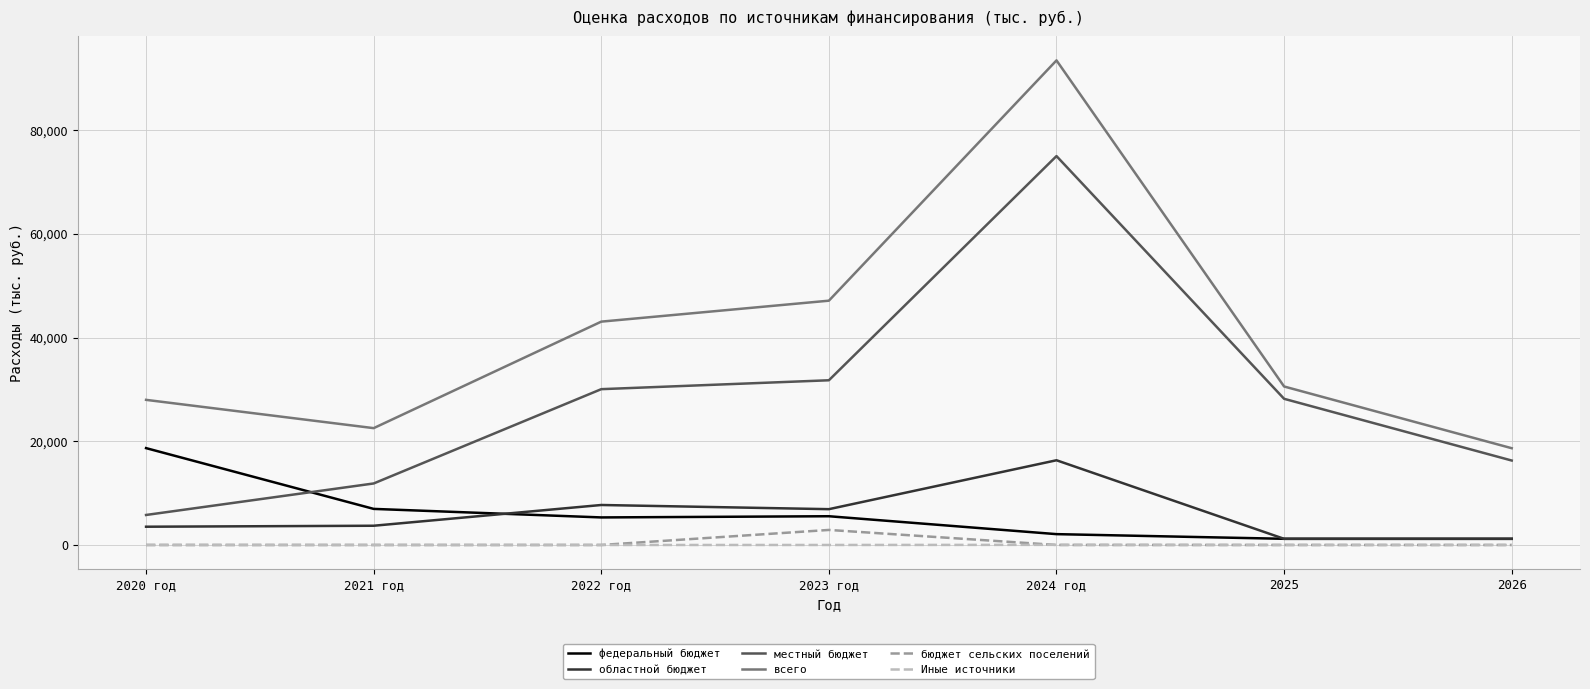

After their last crossing, which series has the higher values: федеральный бюджет or местный бюджет?

местный бюджет